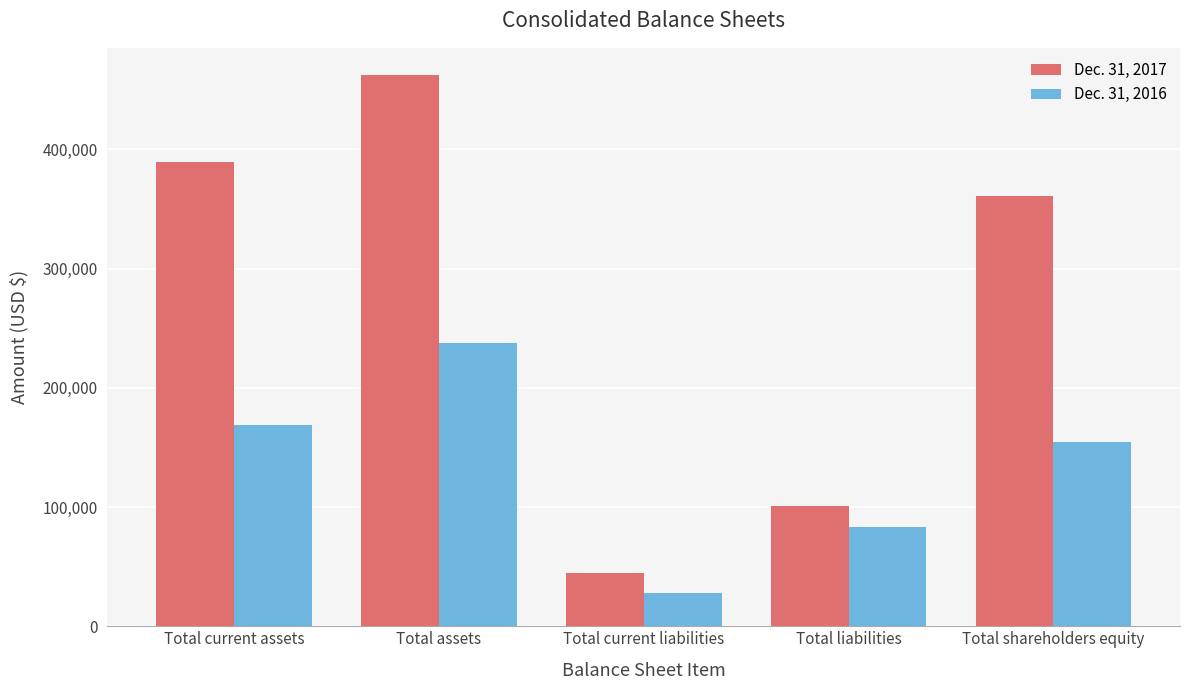

What is the spread (max minus min) of values at Total liabilities?

17515